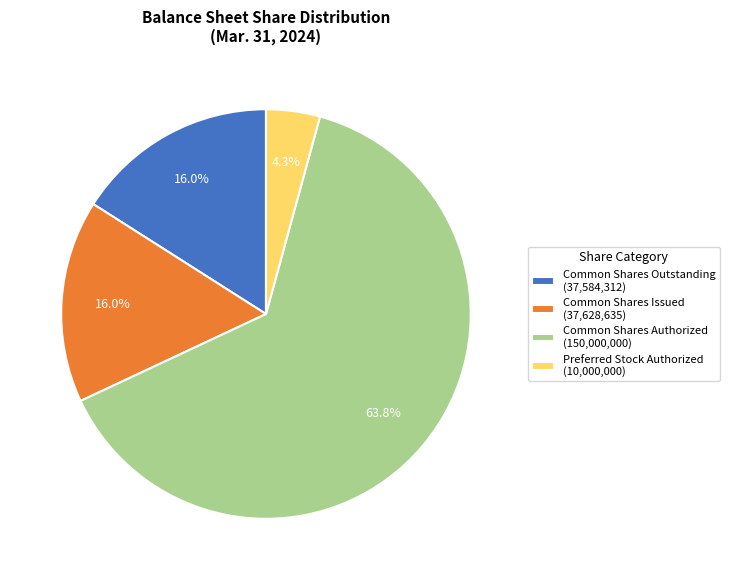

Between Common Shares Issued (37,628,635) and Preferred Stock Authorized (10,000,000), which is larger?

Common Shares Issued (37,628,635)